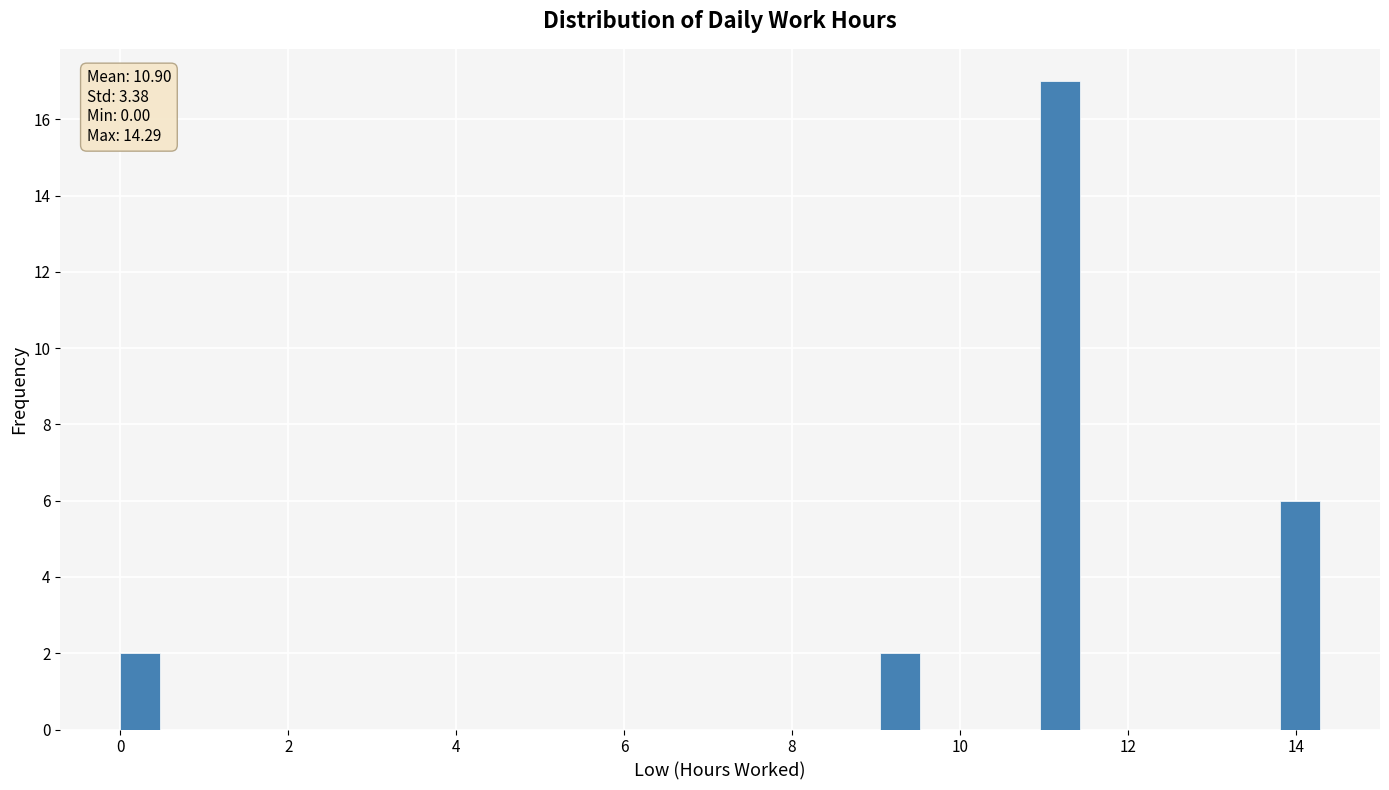

Around what value on the x-axis is the tallest bar? Give the approximate position of its centre, as read against the axis.

11.2